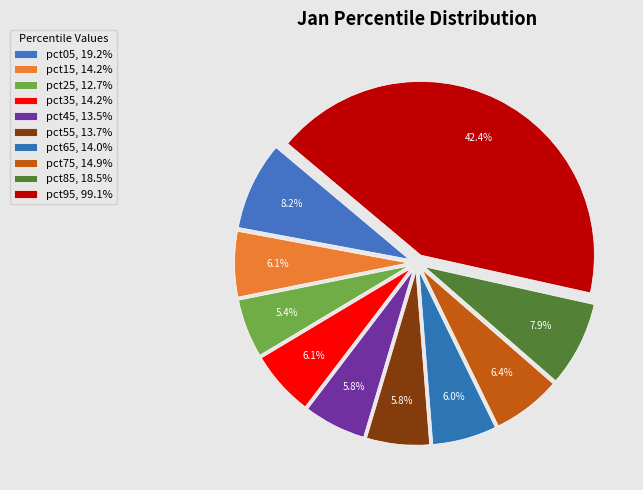

How many slices are in this pie chart?

10